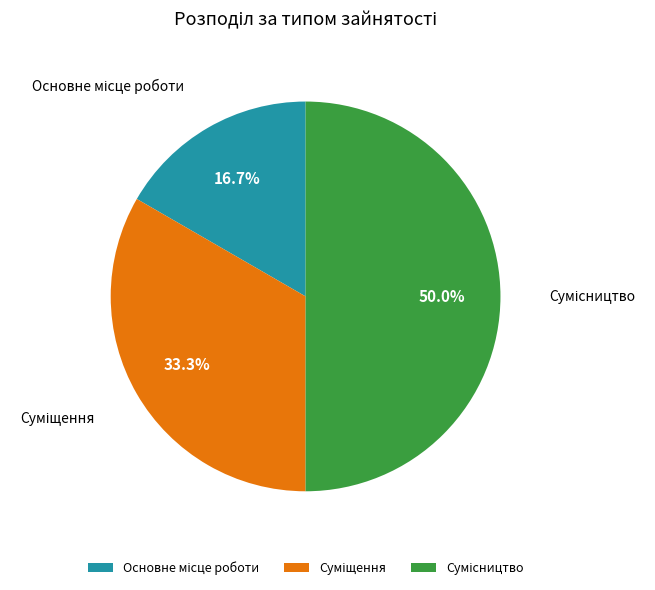

How many segments does this pie chart have?

3